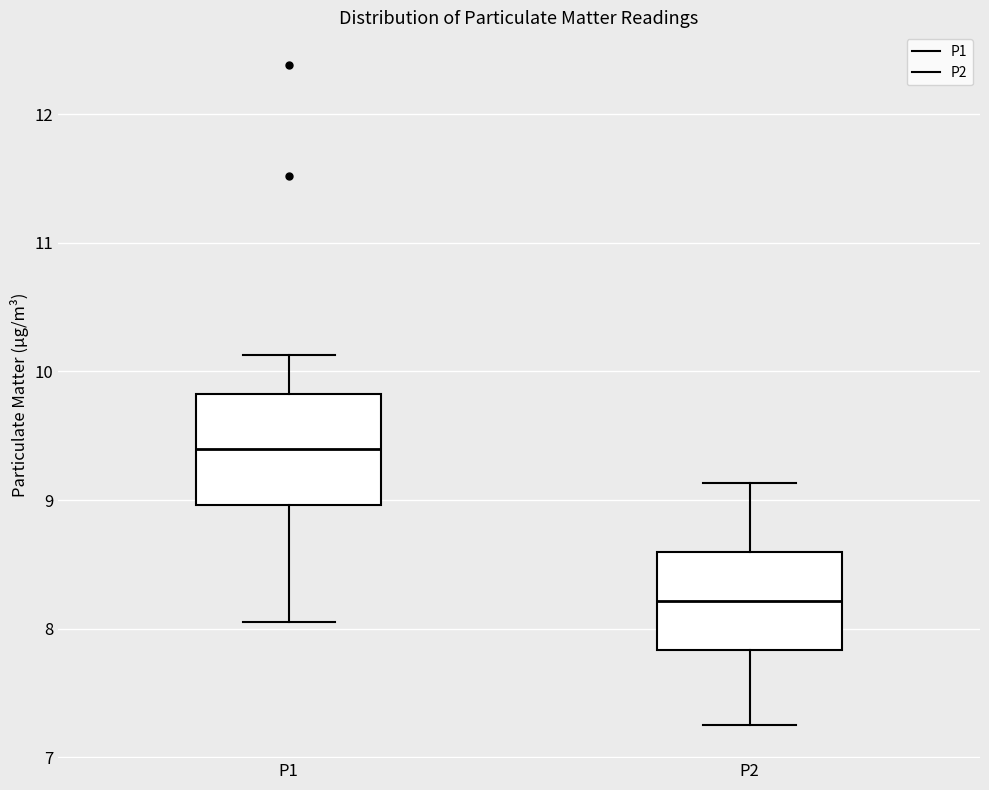

Reading left to right, read every box against the y-axis: the position of its median line, the range the box covers, and the ends of its whiskers. The values are not printed on the chart, so give them approximately, as read against the axis.

P1: median 9.4, box 9.0 to 9.8, whiskers 8.1 to 10.1
P2: median 8.2, box 7.8 to 8.6, whiskers 7.3 to 9.1